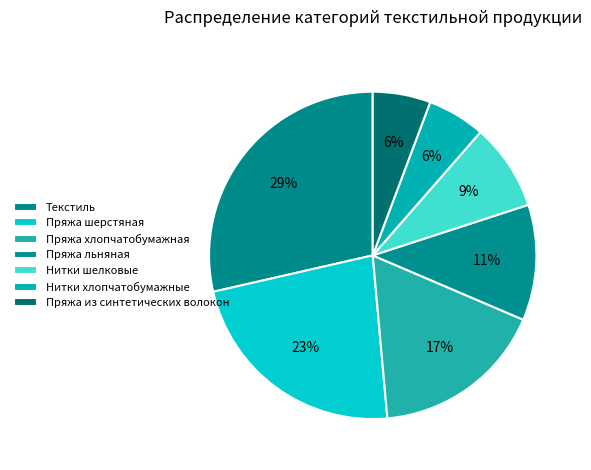

To the nearest percent, what is the combined percentage of Пряжа хлопчатобумажная and Нитки шелковые?

26%